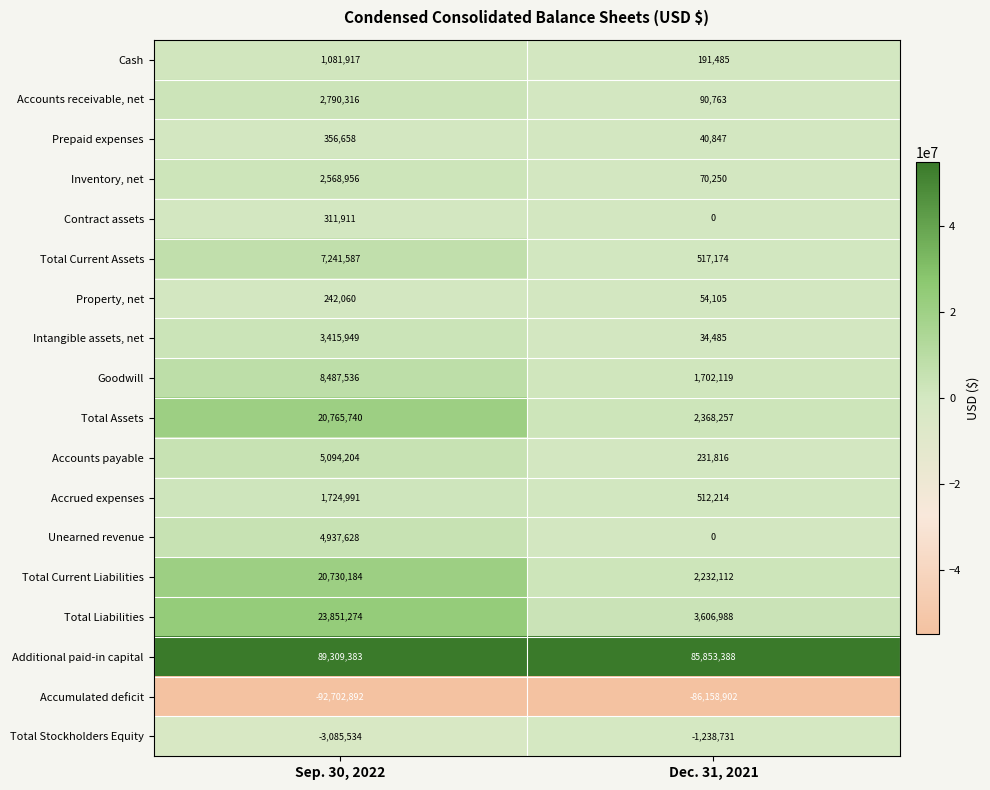

What is the sum of all Total Assets values?

23133997